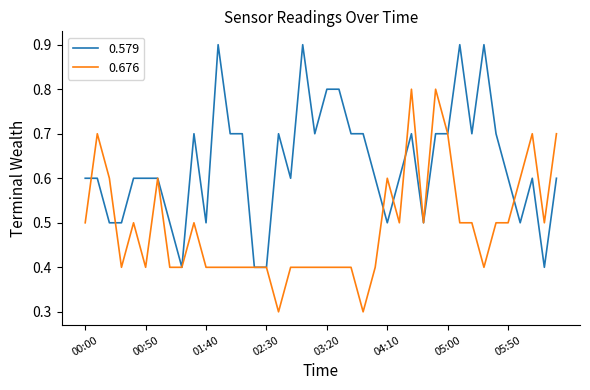

List the series in order of their peak value, highest first.

0.579, 0.676